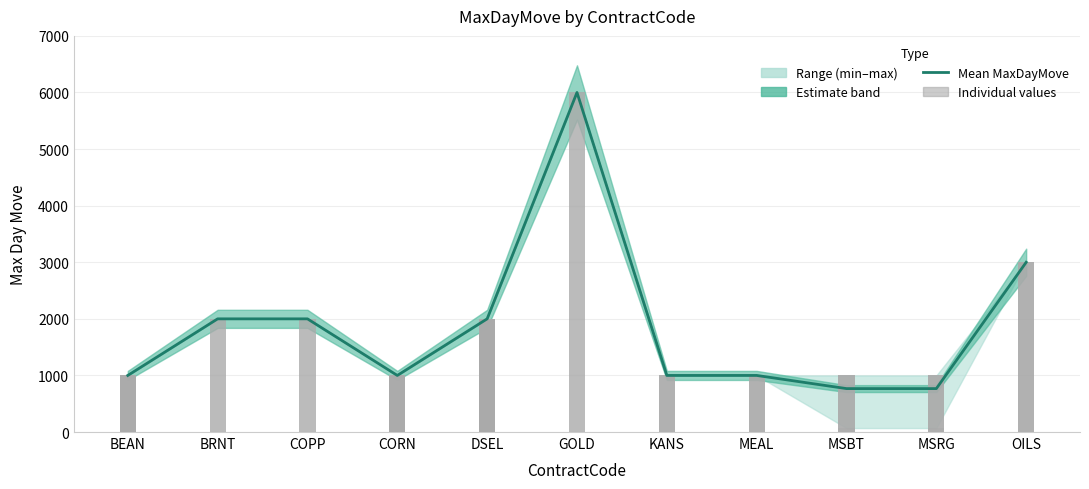

Count the number of values greater than 1000.

5